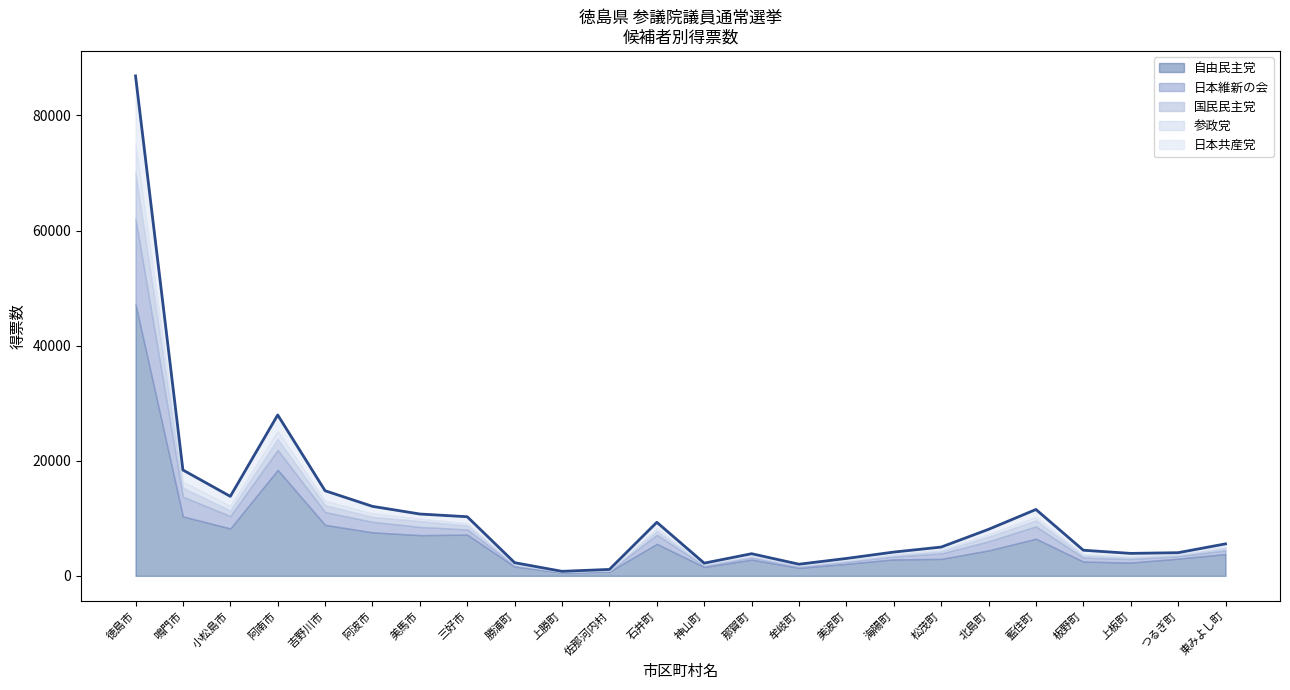

At which category is the sum across all series the highest?

徳島市